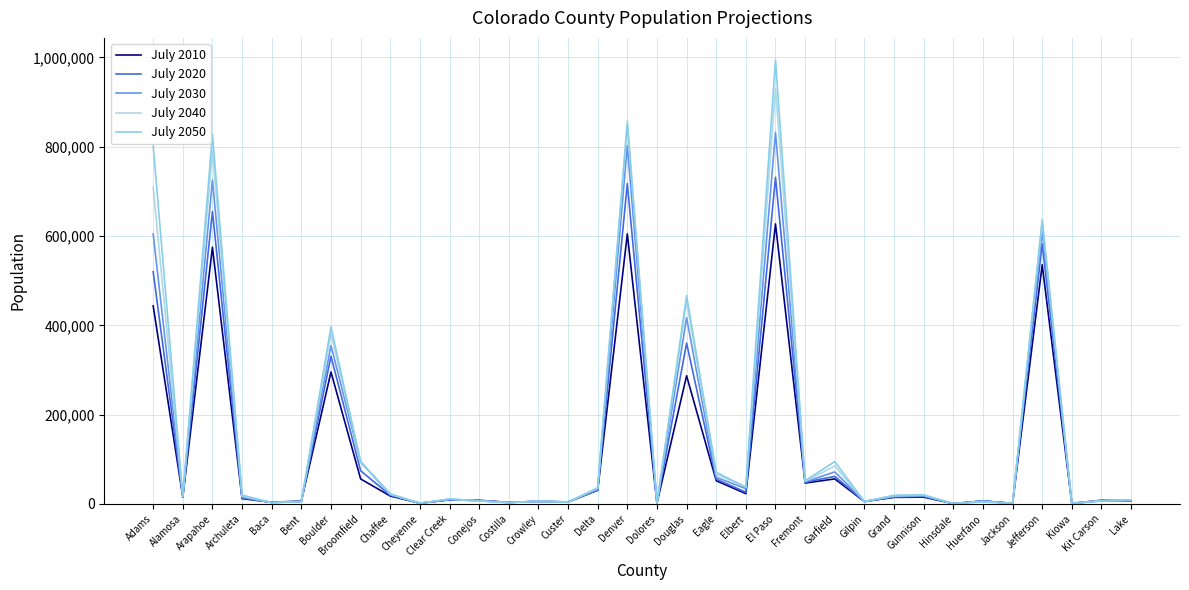

The July 2050 series shows 37673 at Elbert. True or false?

True